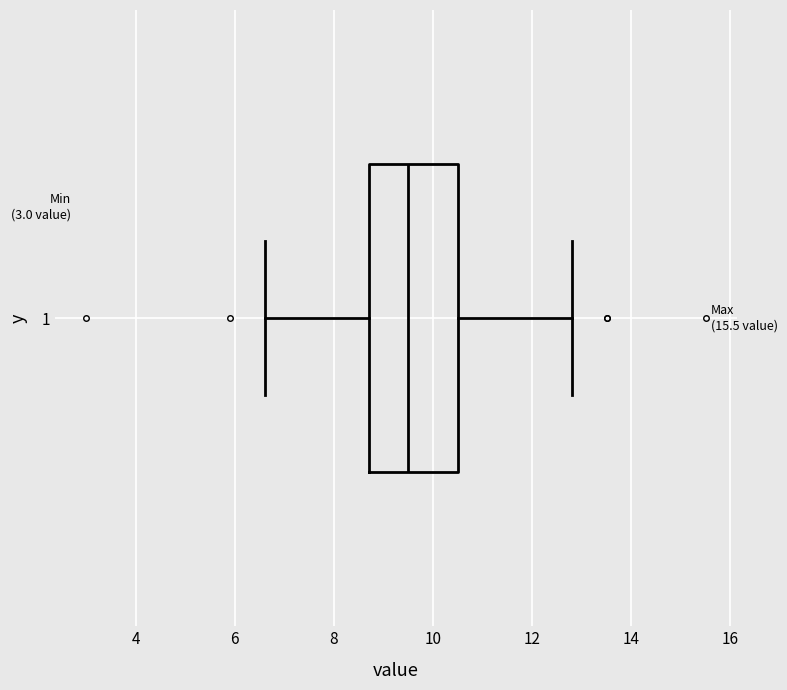

Transcribe this box plot: give where the median line is, the range the box spans, and where the two whiskers end, as read against the x-axis. The values are not printed on the chart, so give them approximately, as read against the axis.

median 9.6, box 8.8 to 10.6, whiskers 6.6 to 12.8